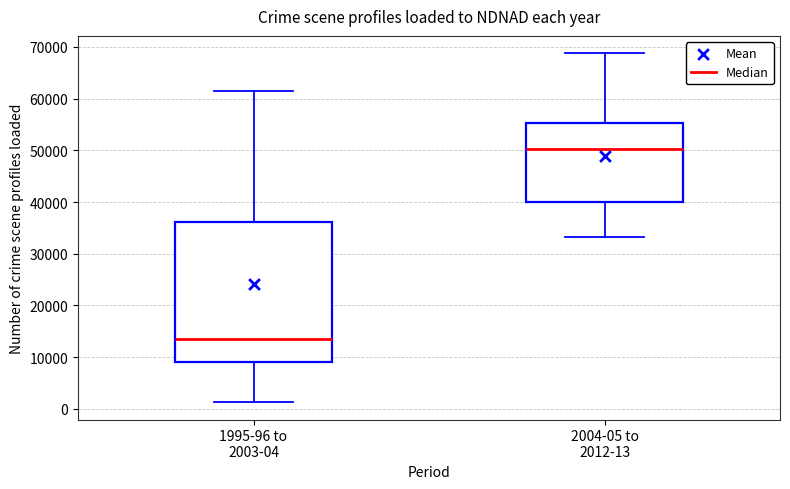

Reading left to right, read every box against the y-axis: the position of its median line, the range the box covers, and the ends of its whiskers. The values are not printed on the chart, so give them approximately, as read against the axis.

1995-96 to 2003-04: median 14000, box 9000 to 36000, whiskers 1000 to 61000
2004-05 to 2012-13: median 50000, box 40000 to 55000, whiskers 33000 to 69000